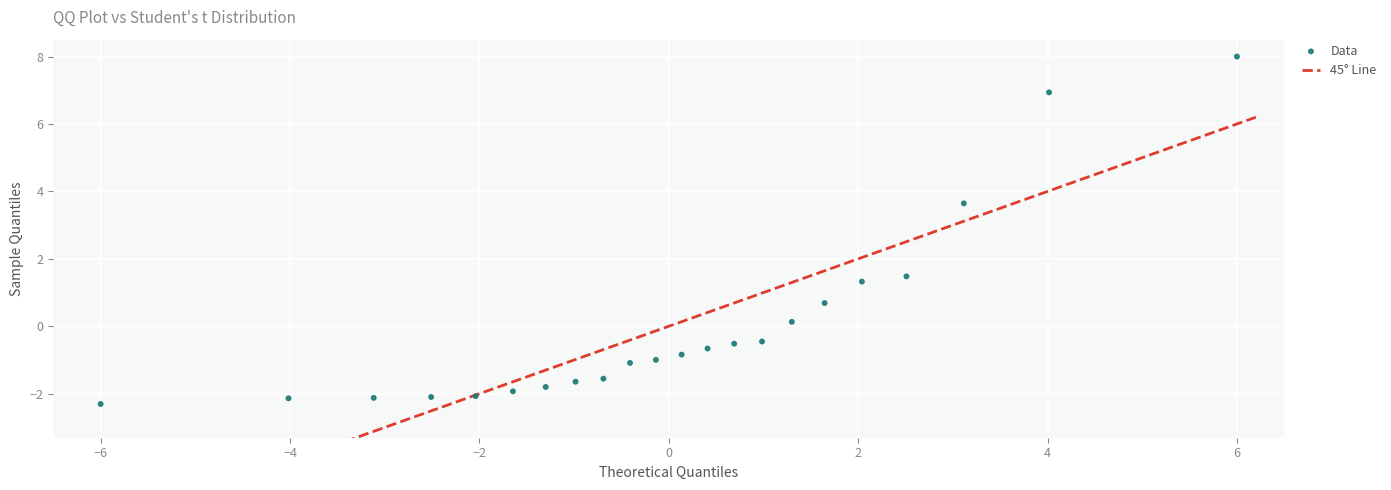

What is the range of X values (max minus min)?

12.0